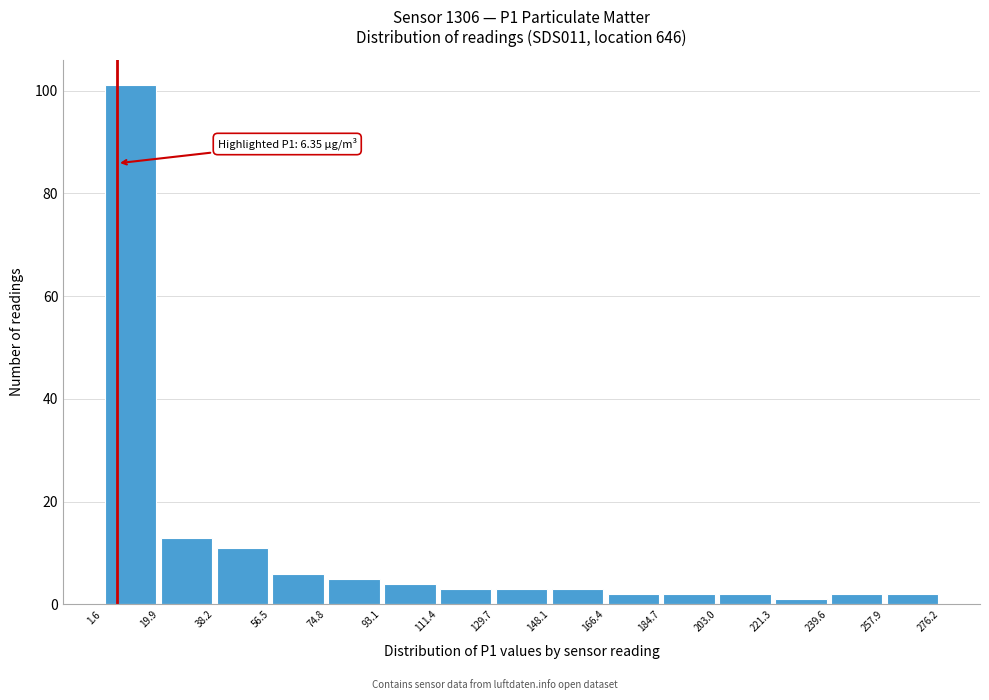

Over which range of the x-axis is the bar tallest?

1.6 to 19.9